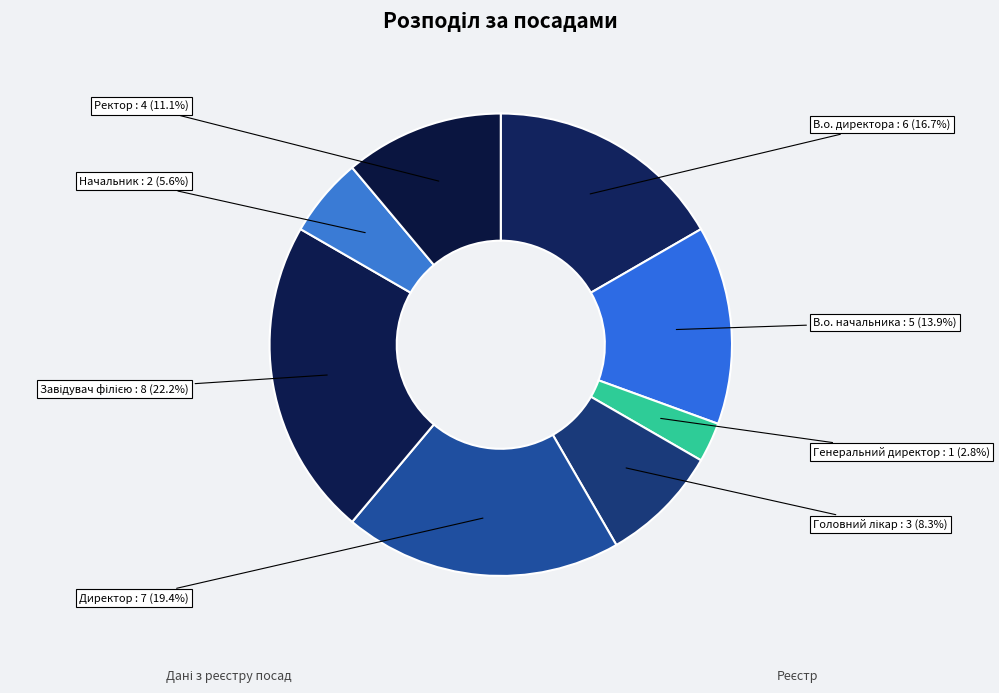

Count the number of slices in the pie.

8